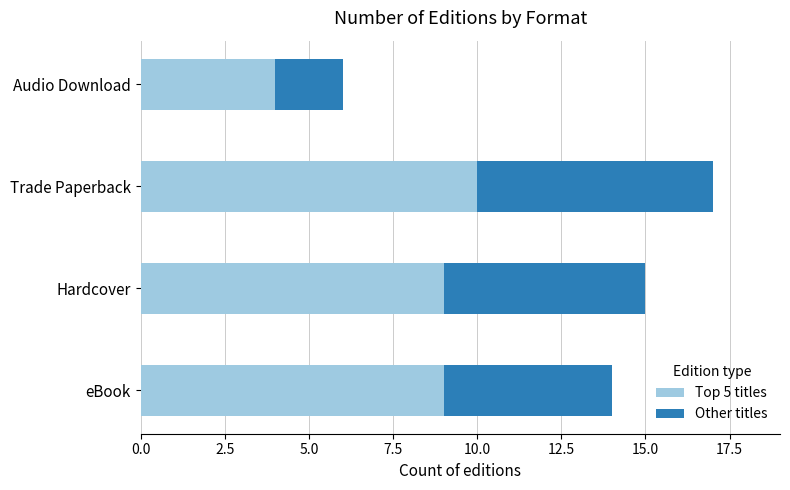

At which category is the sum across all series the highest?

Trade Paperback